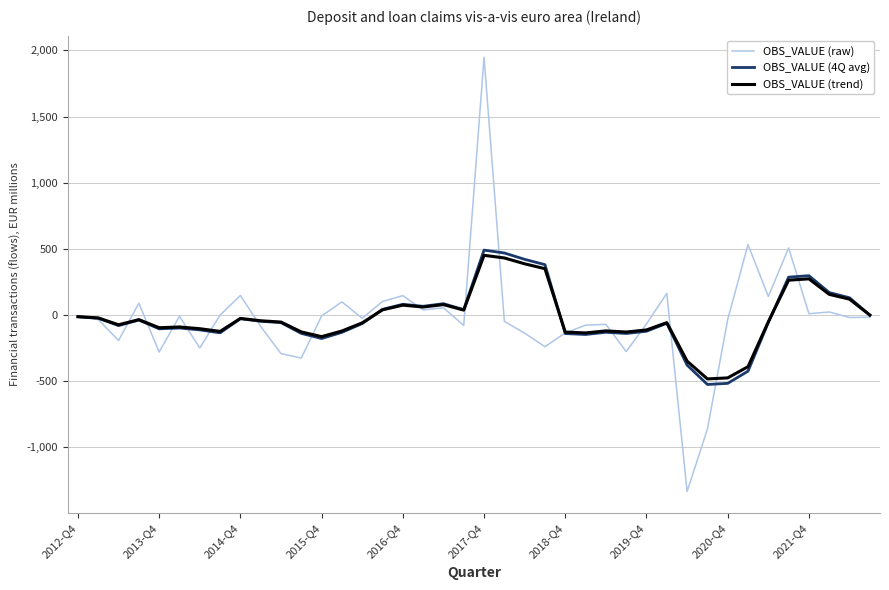

Which series has the widest spread of values?

OBS_VALUE (raw)